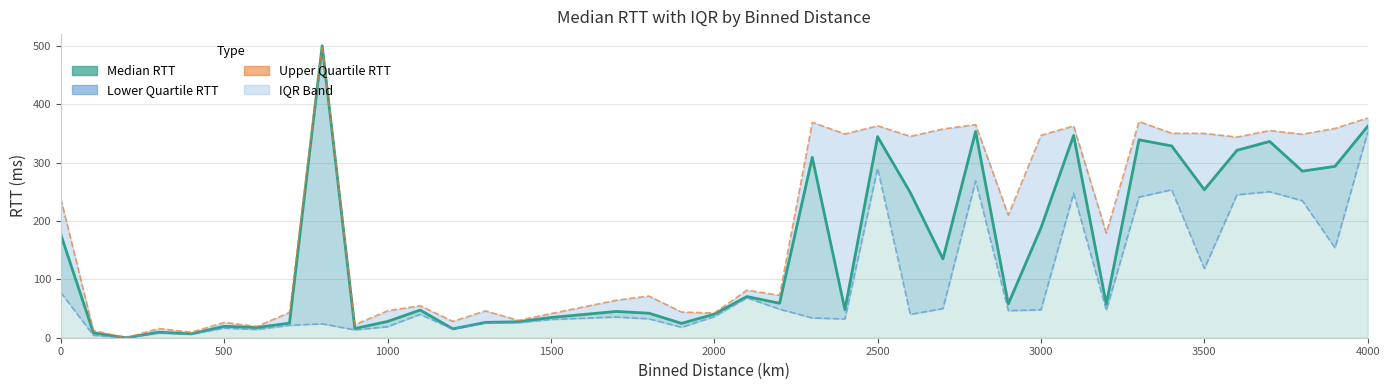

List the series in order of their peak value, lowest first.

Lower Quartile RTT, Median RTT, Upper Quartile RTT